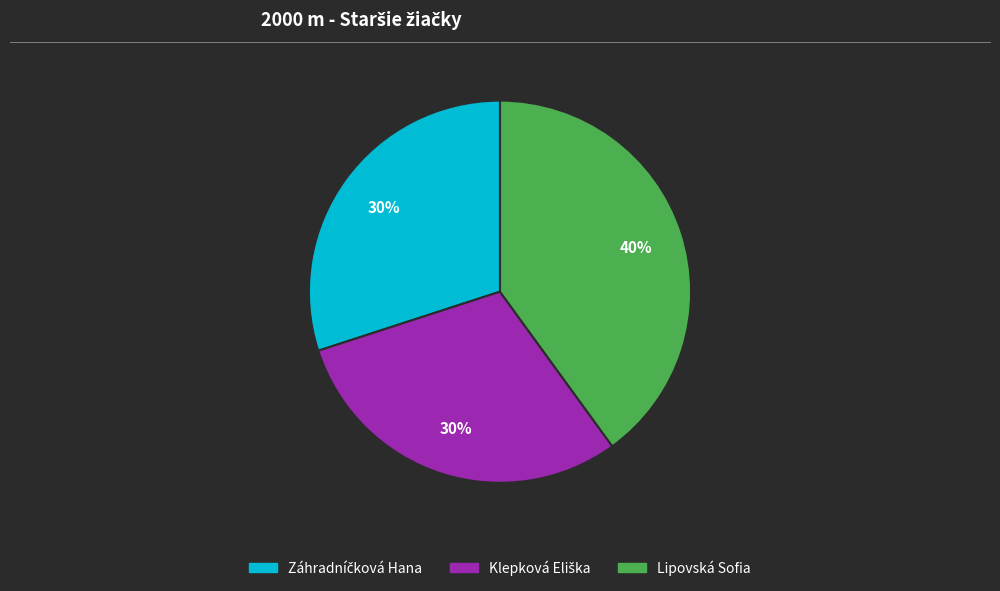

What is the largest slice in the pie chart?

Lipovská Sofia